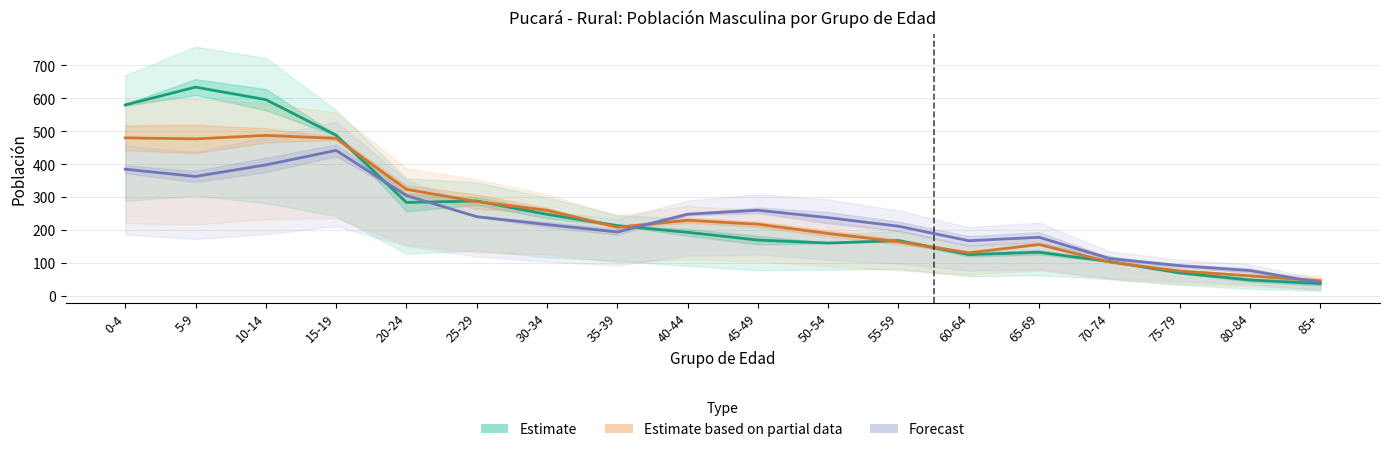

How many times do Estimate and Forecast cross each other?

3